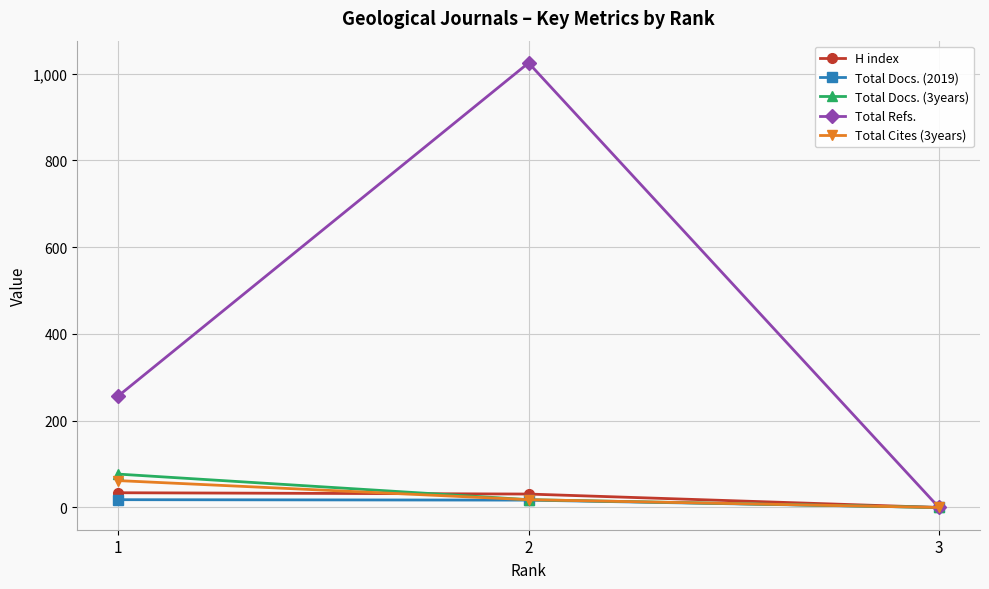

Which series has the largest total across all categories?

Total Refs.